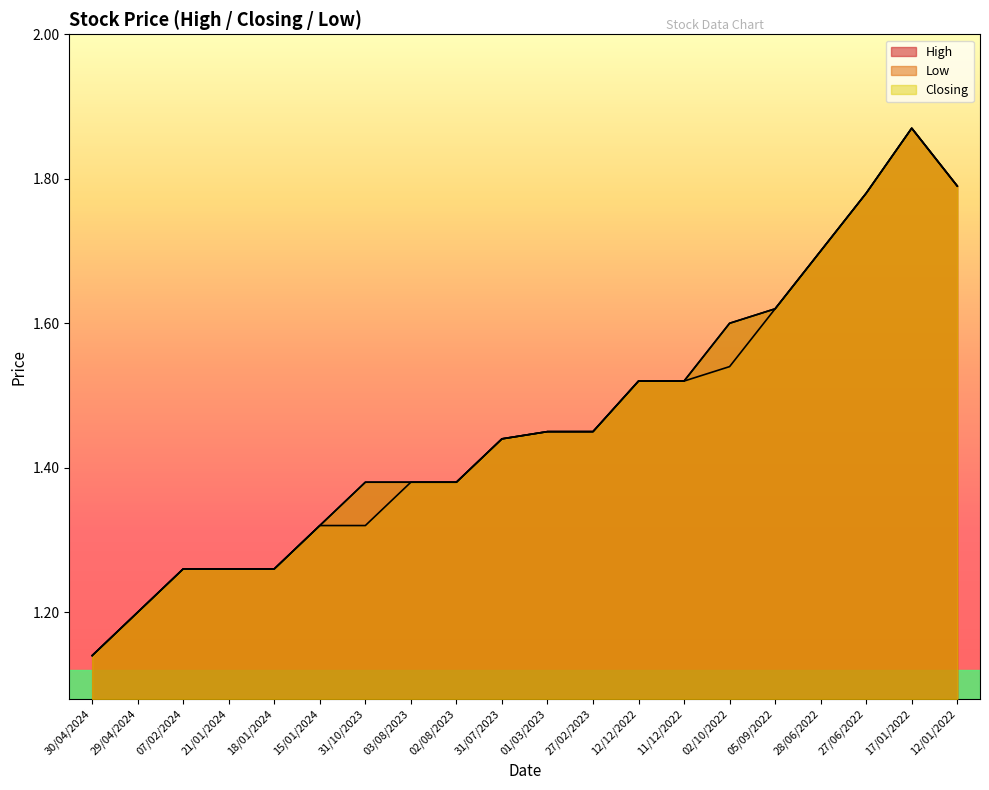

Does the chart display data point markers on the line(s)?

No